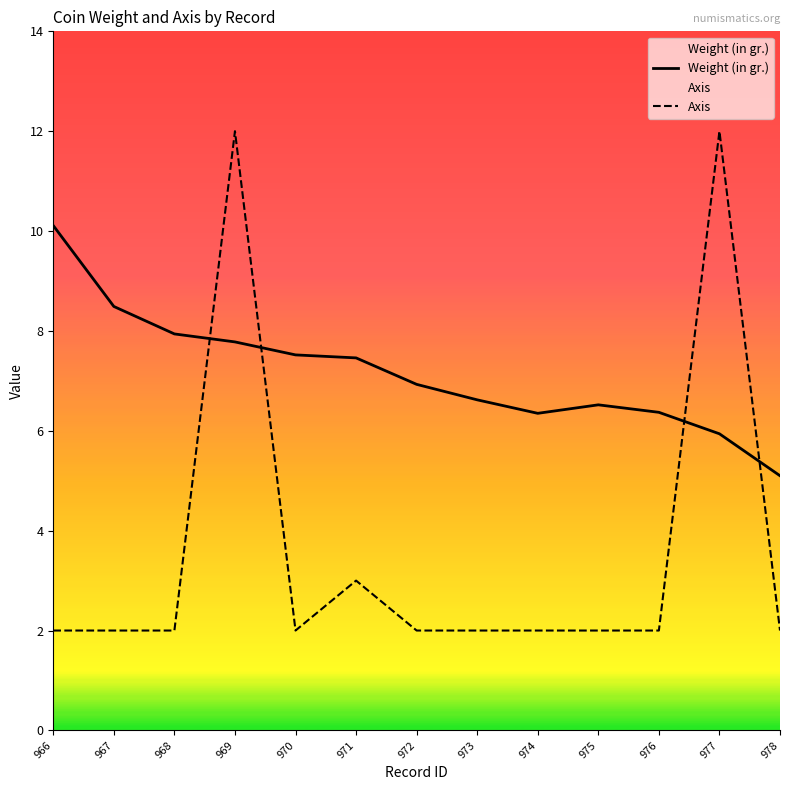

Reading left to right, what are all the values shown in this chart?

Weight (in gr.): 10.1	8.5	7.9	7.8	7.5	7.5	6.9	6.6	6.3	6.5	6.4	5.9	5.1
Axis: 2.0	2.0	2.0	12.0	2.0	3.0	2.0	2.0	2.0	2.0	2.0	12.0	2.0